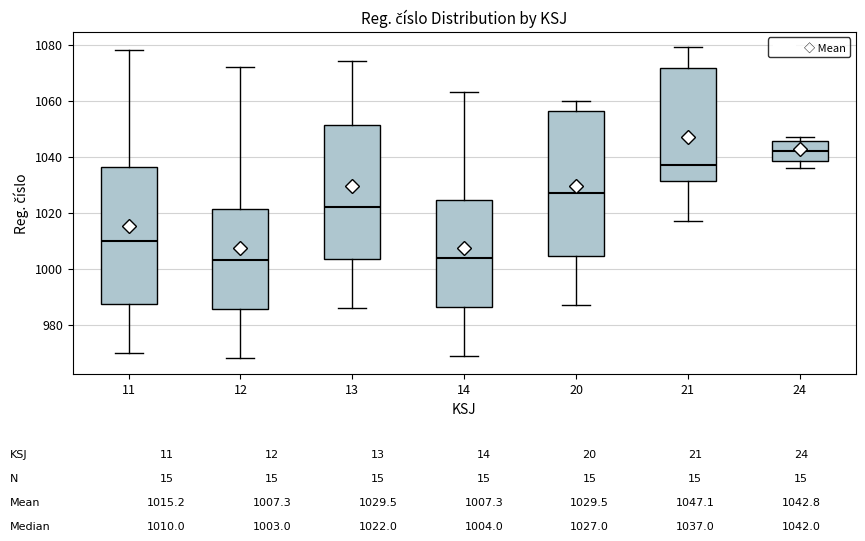

Which box is the tallest, from its lower edge to its upper edge?

20